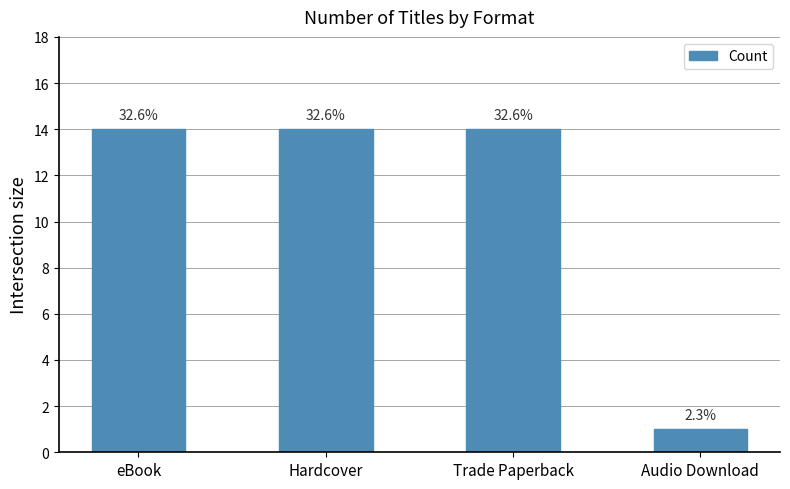

Is it true that the value at Audio Download is 1?

True